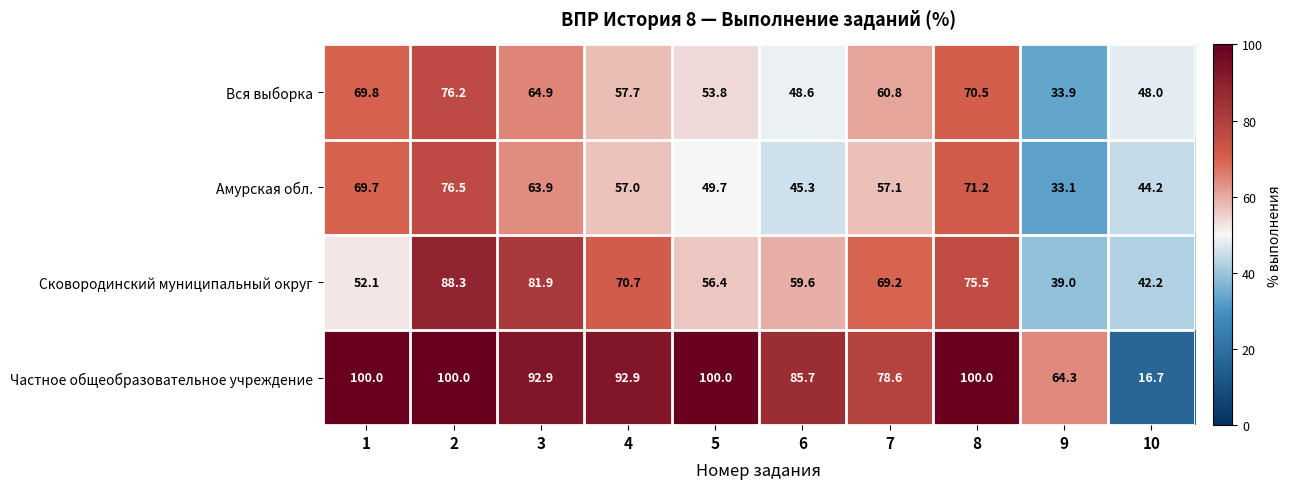

Which series changed the most between 2 and 9?

Сковородинский муниципальный округ